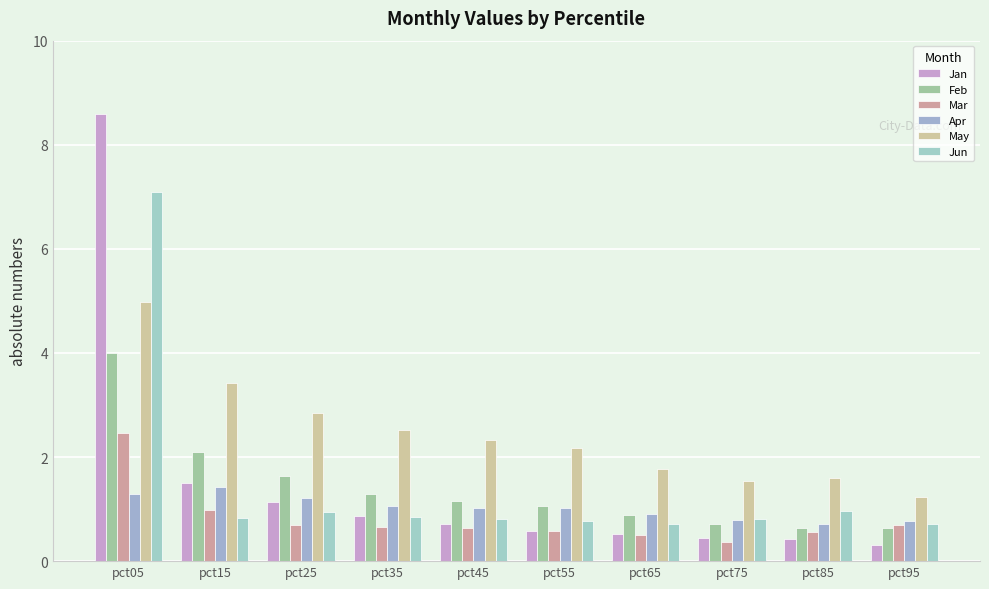

What are all the series names shown in the legend?

Jan, Feb, Mar, Apr, May, Jun